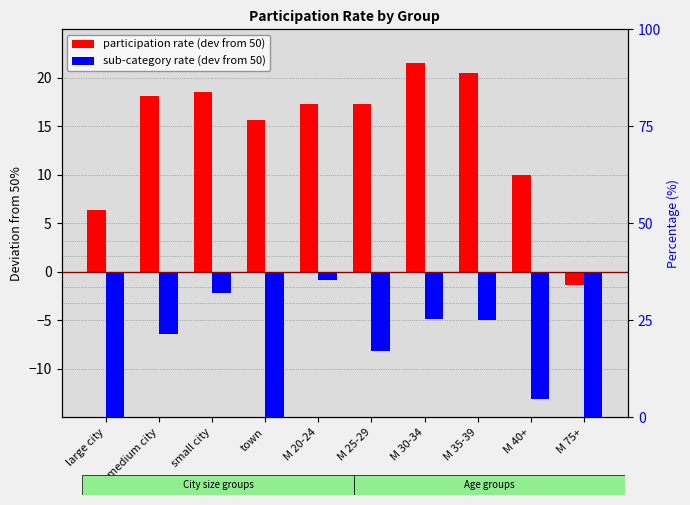

The participation rate (dev from 50) series shows -1.3 at M 75+. True or false?

True